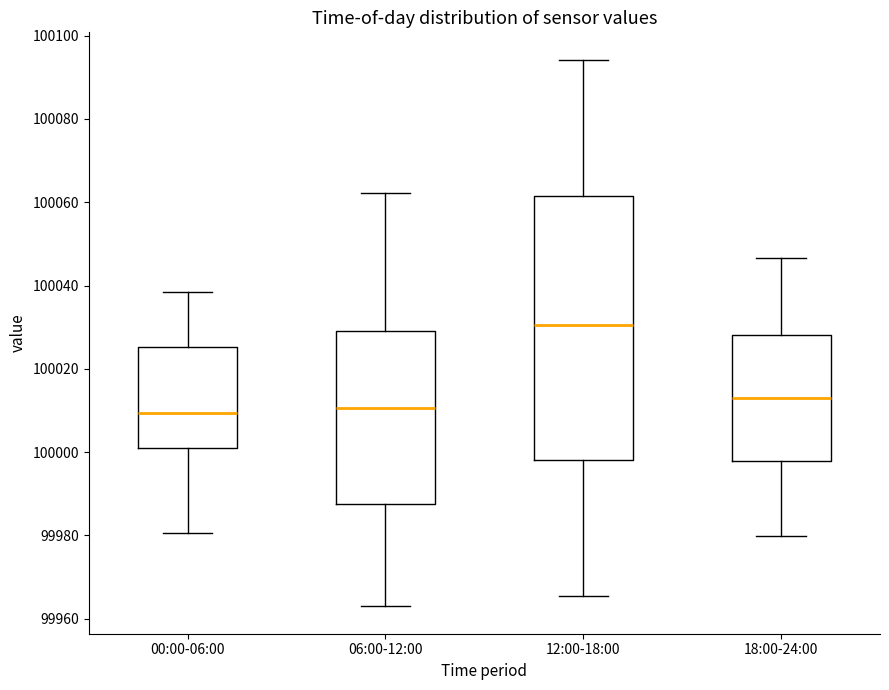

Which box's median line is the highest?

12:00-18:00